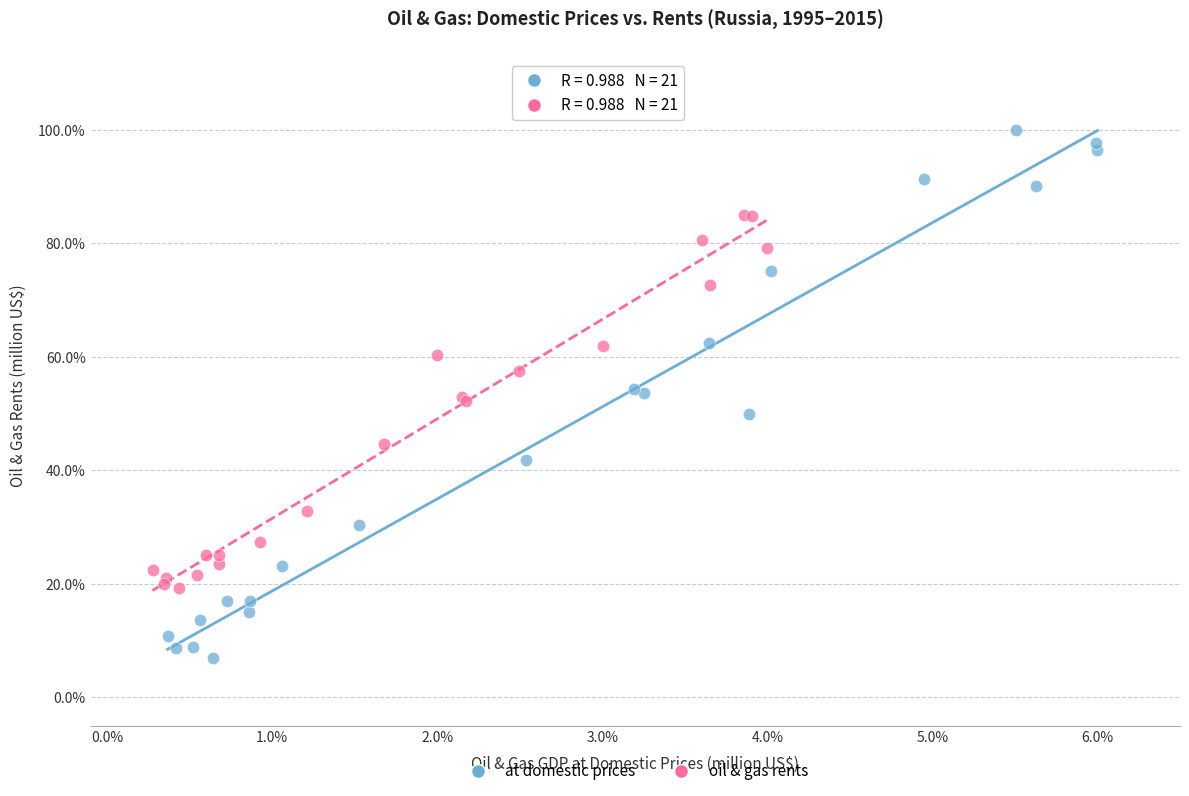

What are all the series names shown in the legend?

at domestic prices, oil & gas rents